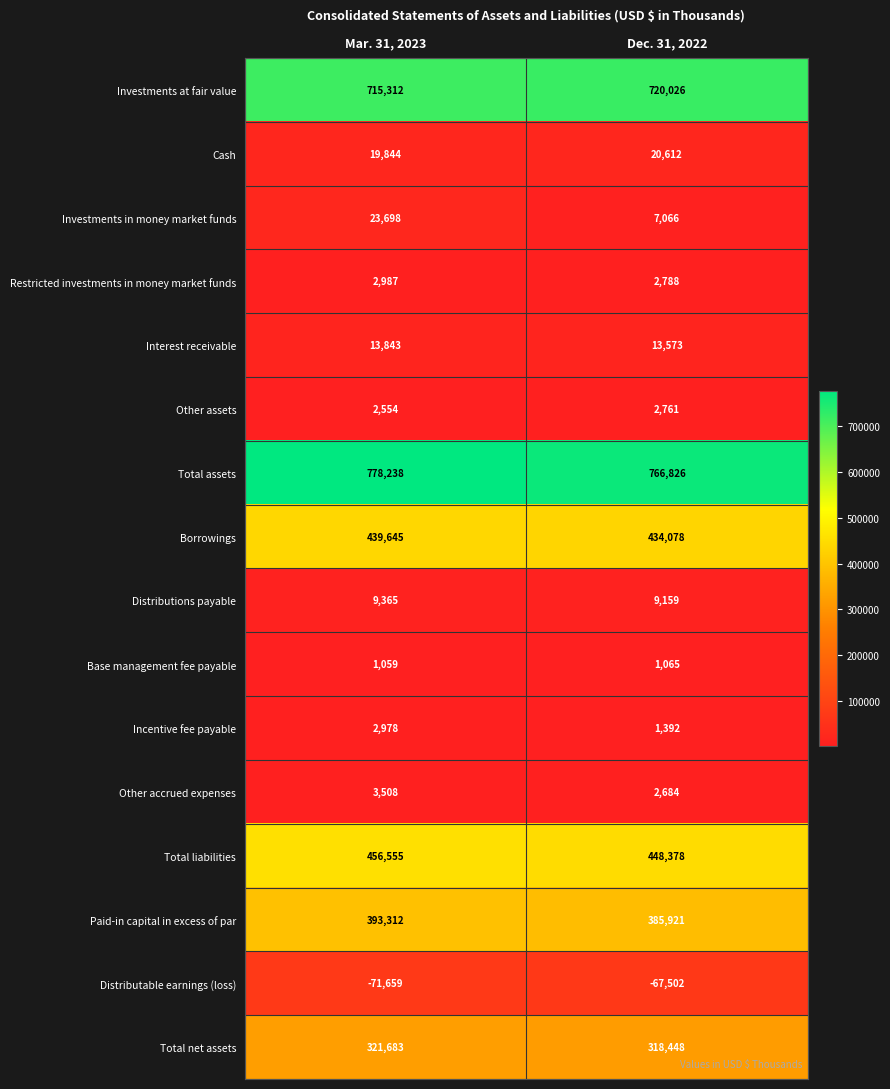

Between Mar. 31, 2023 and Dec. 31, 2022, which series saw the biggest shift?

Investments in money market funds